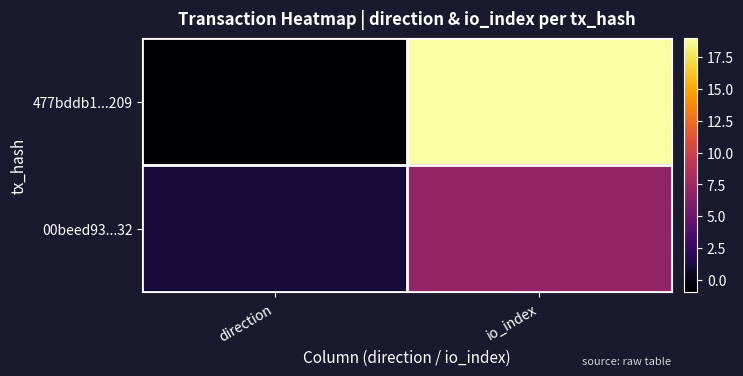

What is the difference between the highest and lowest values at direction?

2